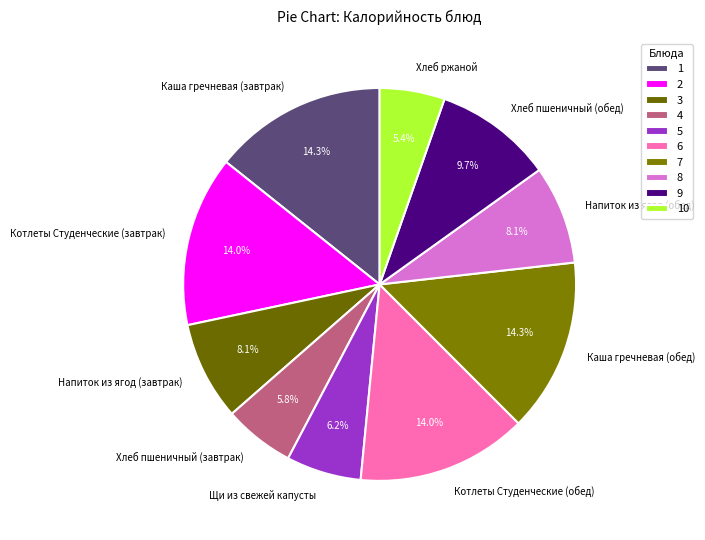

To the nearest percent, what is the difference between the Хлеб пшеничный (завтрак) and Напиток из ягод (обед) slice percentages?

2%